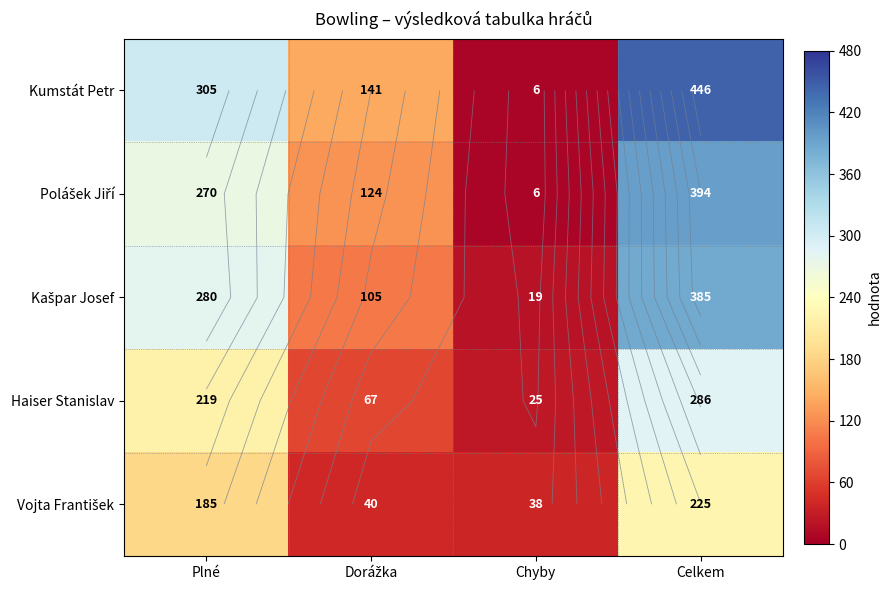

What is the difference between the maximum and minimum values in the Haiser Stanislav series?

261